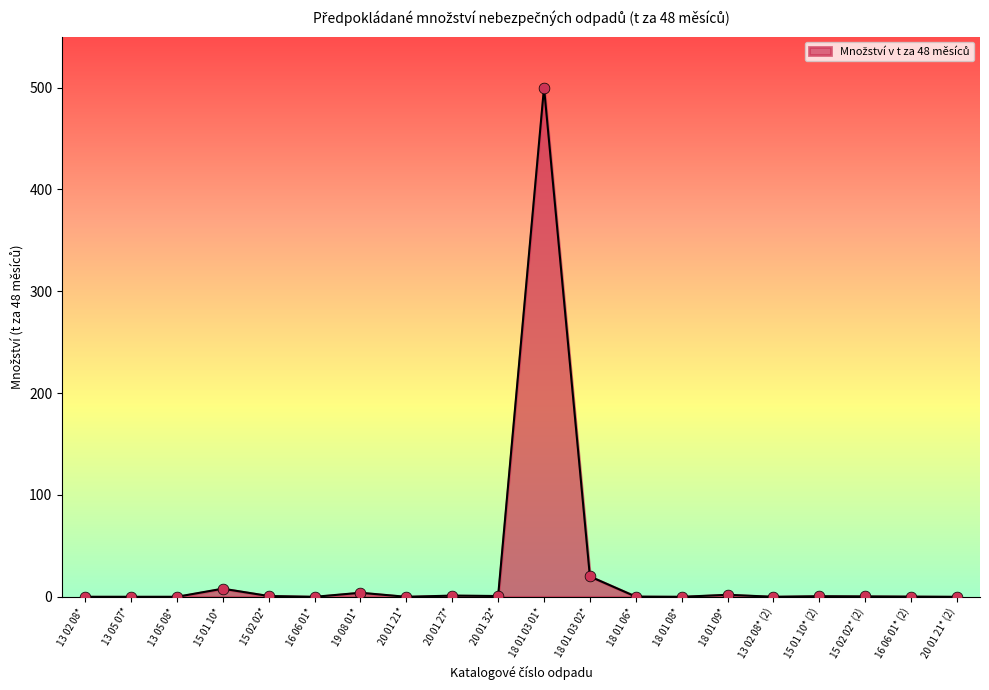

What is the change in value from 15 01 10* to 16 06 01* (2)?

-7.8